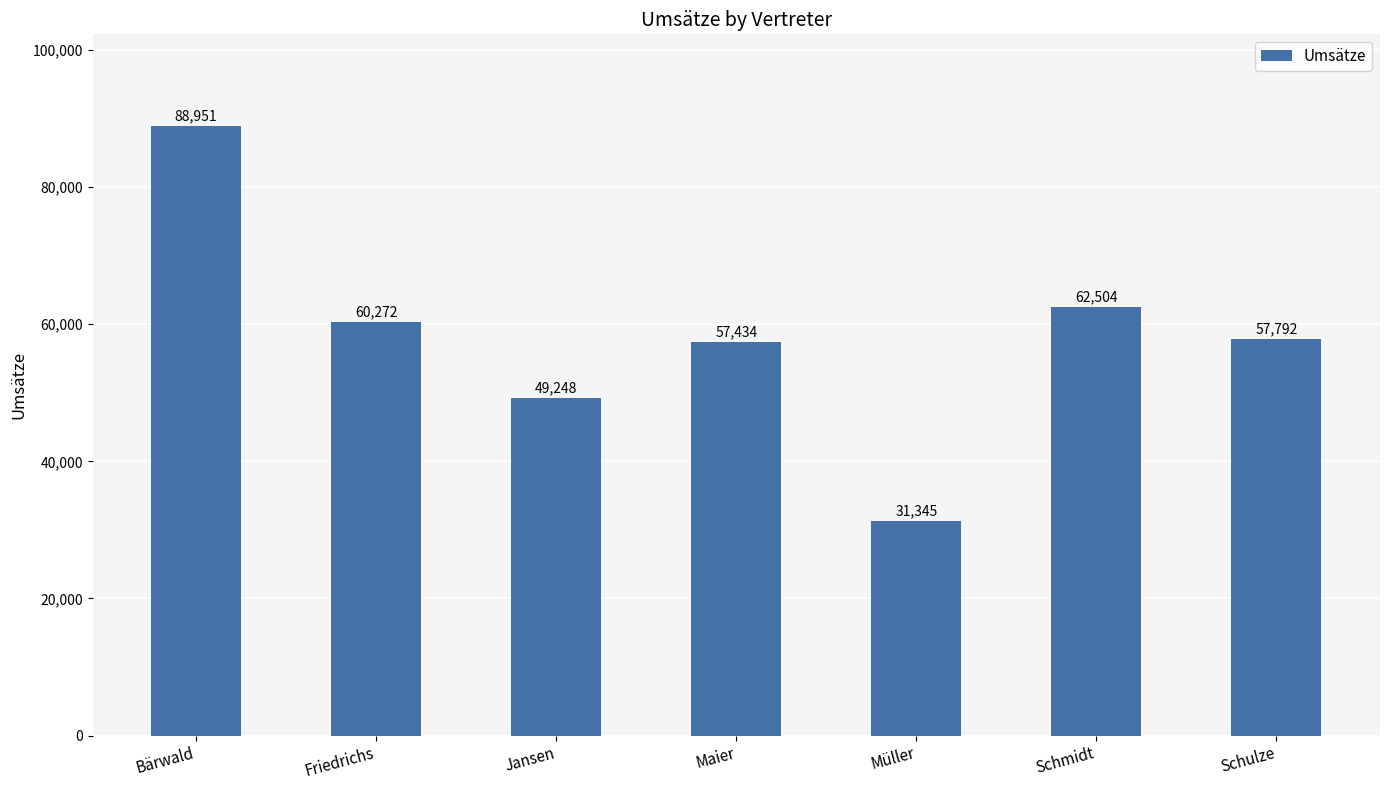

What is the difference between the maximum and minimum values?

57606